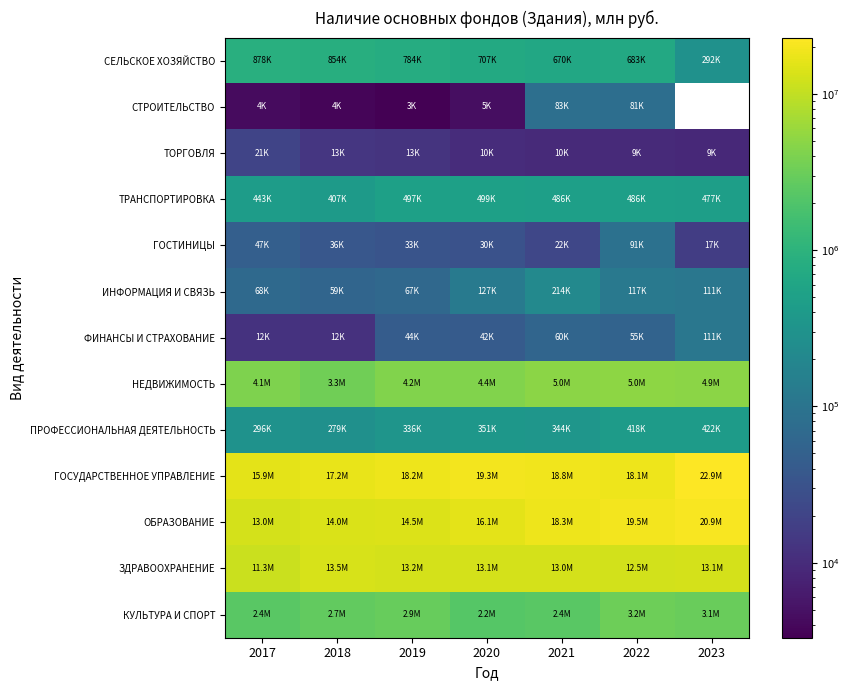

What is the difference between the maximum and minimum values in the ФИНАНСЫ И СТРАХОВАНИЕ series?

98772.0